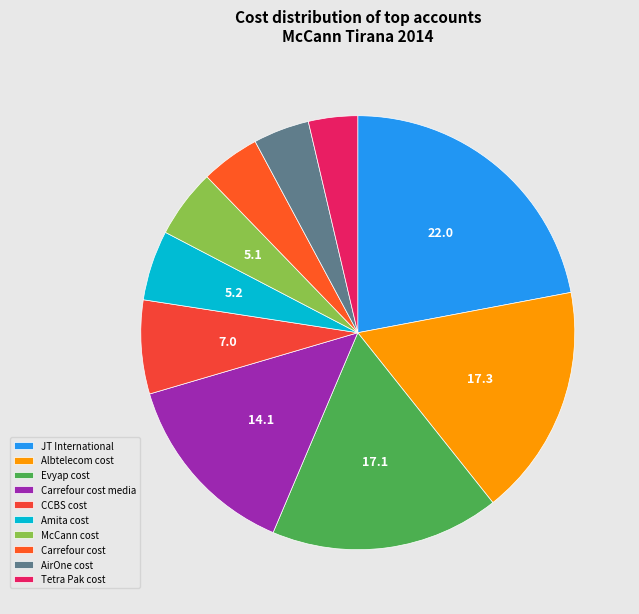

Does Albtelecom cost account for over 50% of the chart?

No